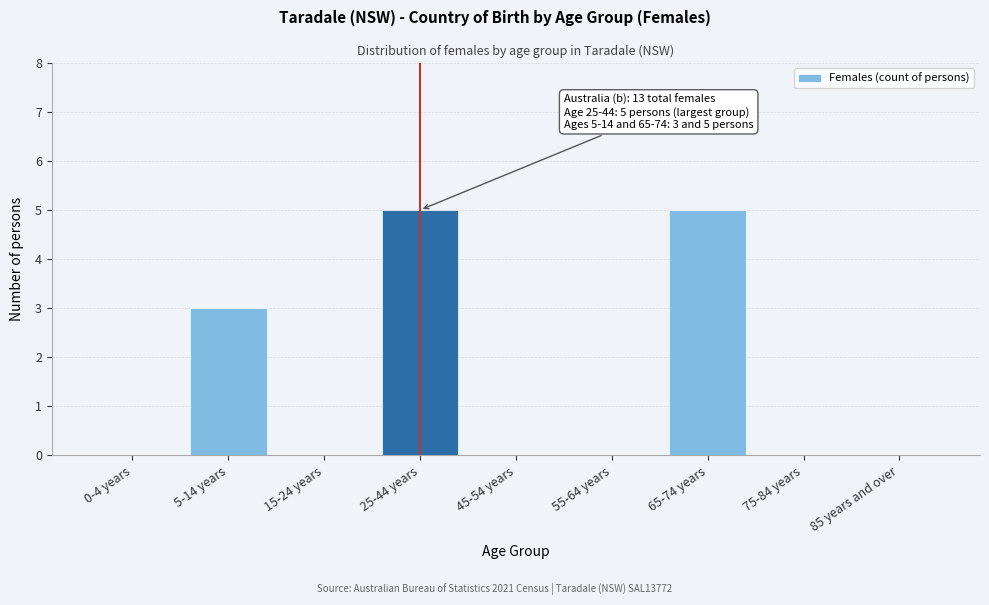

Reading right to left, transcribe all the data shown in this chart.

85 years and over=0	75-84 years=0	65-74 years=5	55-64 years=0	45-54 years=0	25-44 years=5	15-24 years=0	5-14 years=3	0-4 years=0